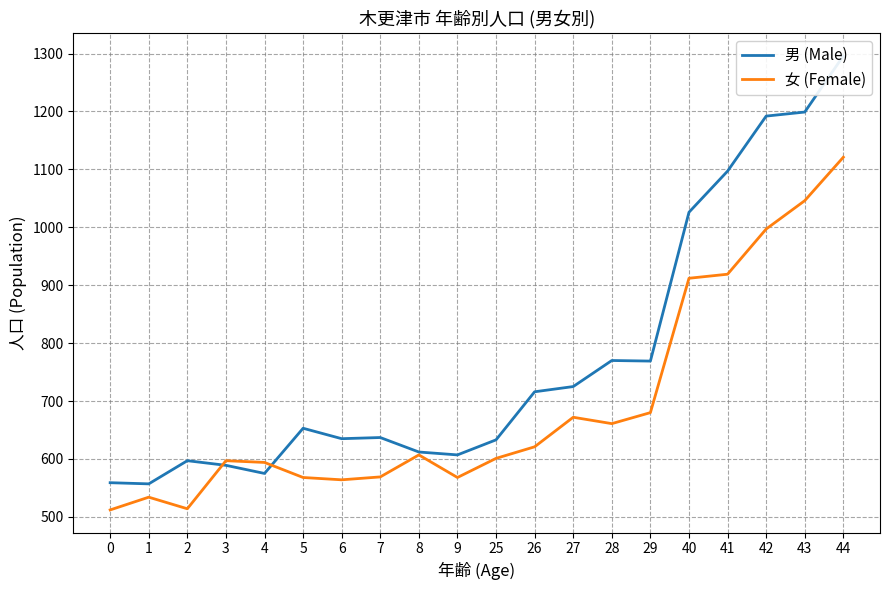

The value of 女 (Female) at 42 is 1716. True or false?

False